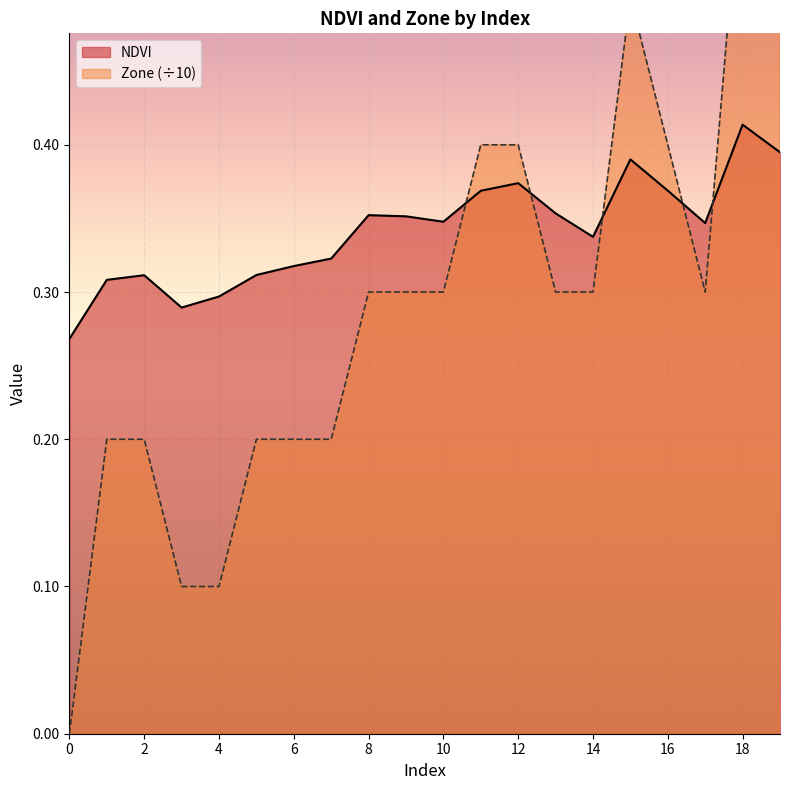

At which category is the sum across all series the highest?

18